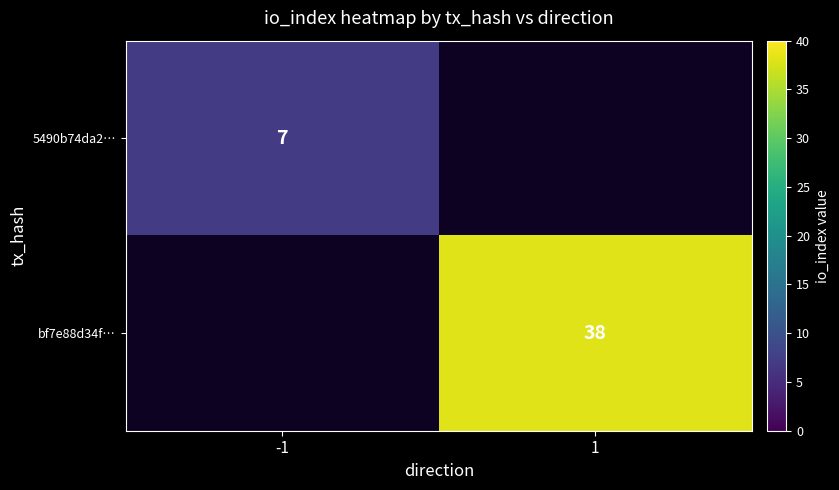

The value of 5490b74da2… at -1 is 7. True or false?

True